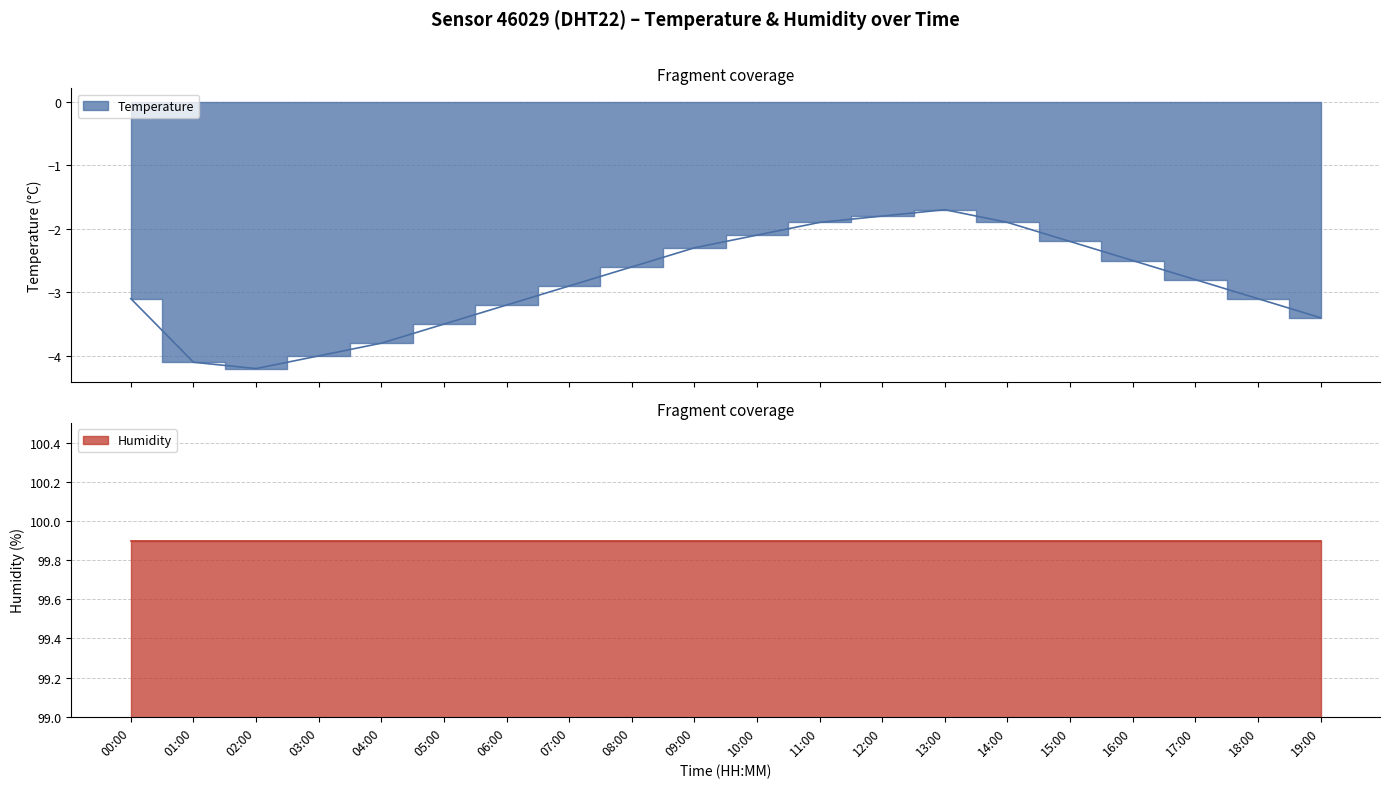

Which label corresponds to the largest value in the chart?

13:00